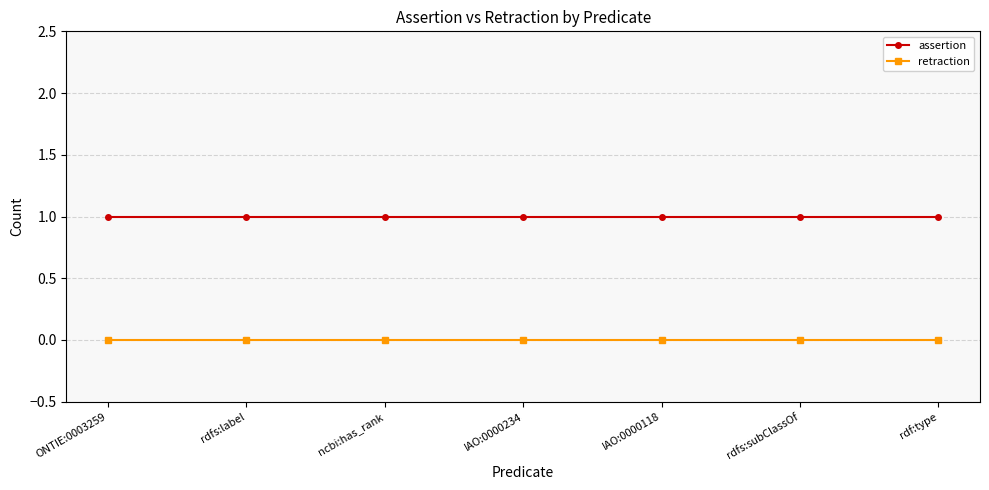

True or false: retraction and assertion cross at least once.

False